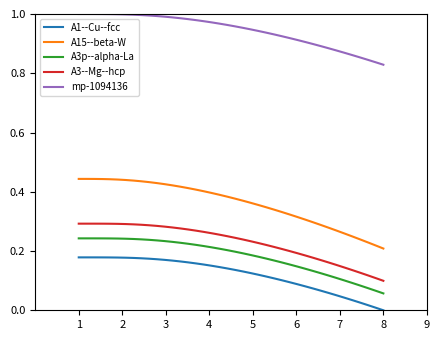

Rank the series by their maximum value, from lowest to highest.

A1--Cu--fcc, A3p--alpha-La, A3--Mg--hcp, A15--beta-W, mp-1094136